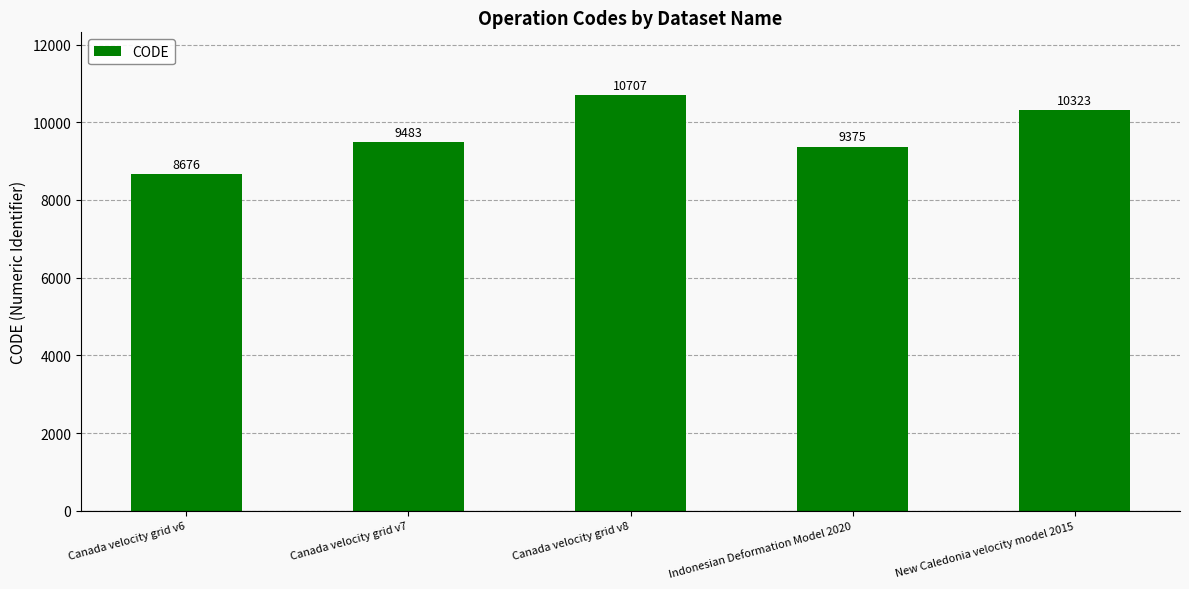

How many distinct data groups are displayed?

1